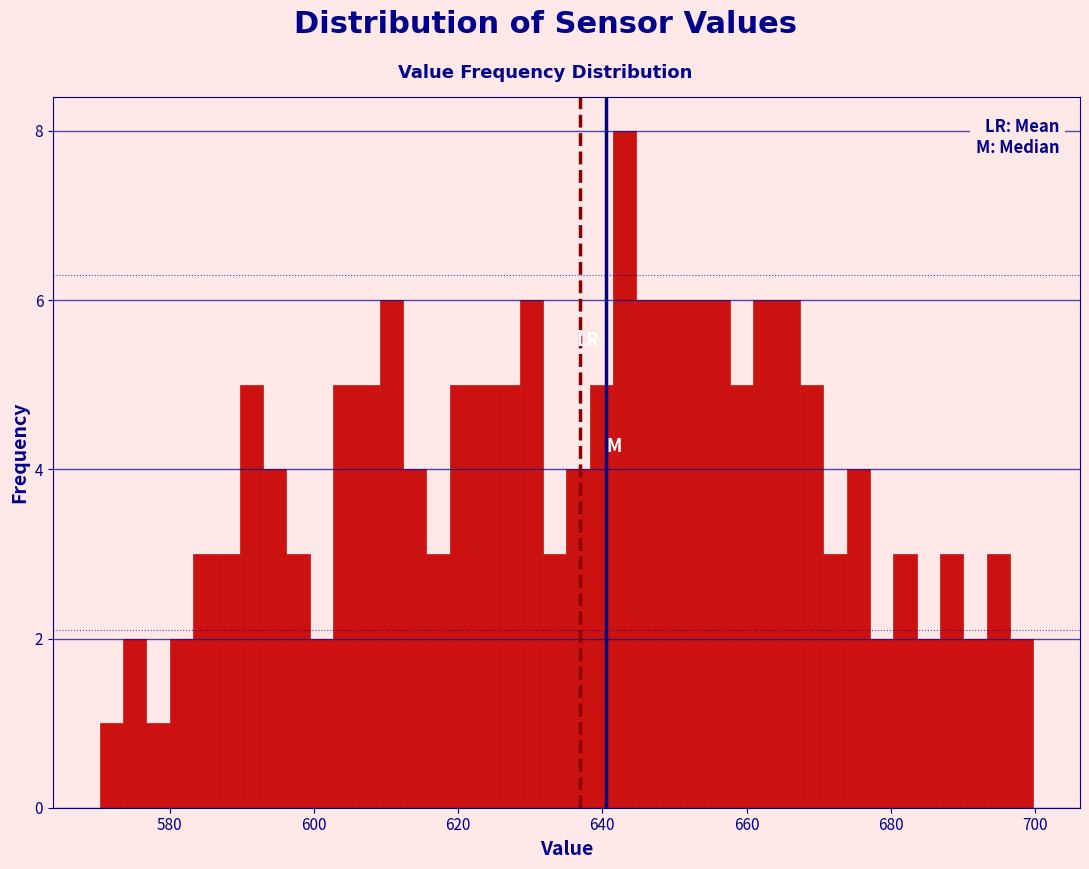

Around what value on the x-axis is the tallest bar? Give the approximate position of its centre, as read against the axis.

644